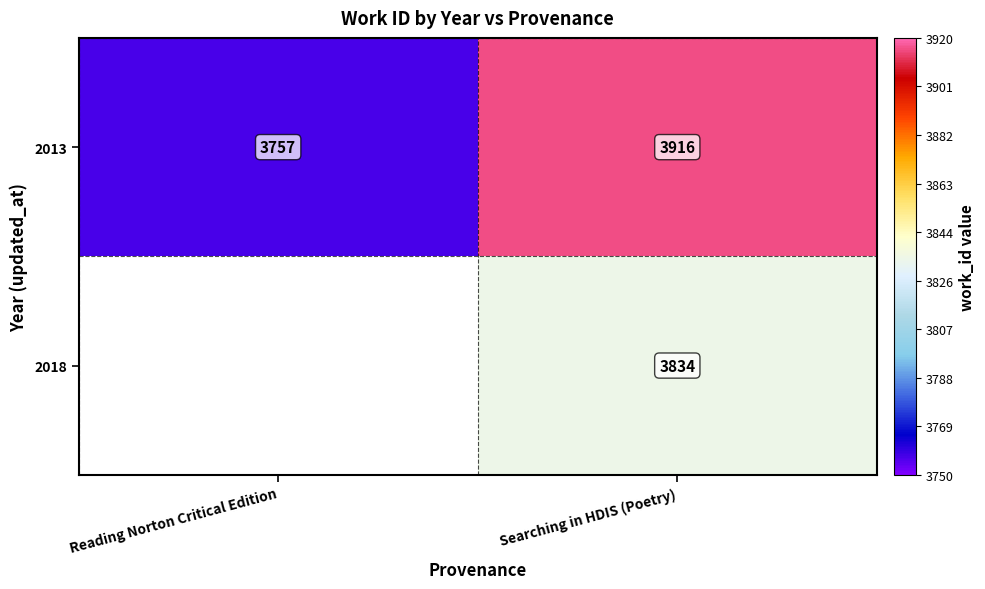

List the labels in order of 2013 value, largest first.

Searching in HDIS (Poetry), Reading Norton Critical Edition